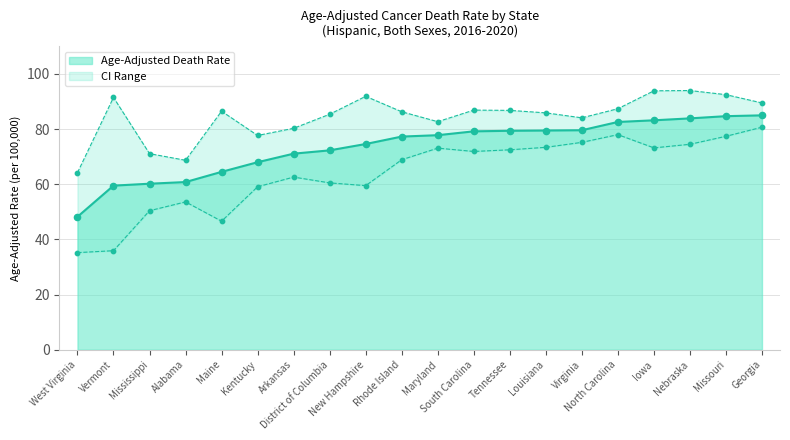

Which series has the largest Y range (max minus min)?

Lower CI